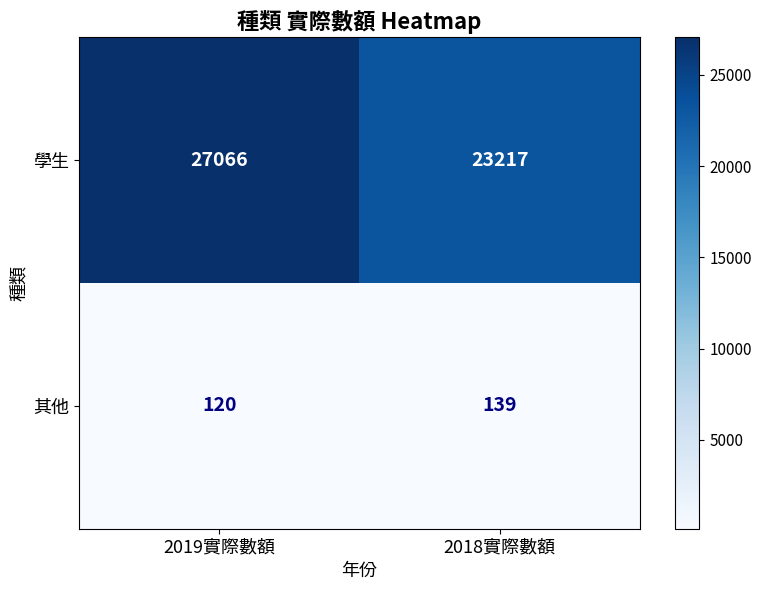

At which category is the sum across all series the highest?

2019實際數額